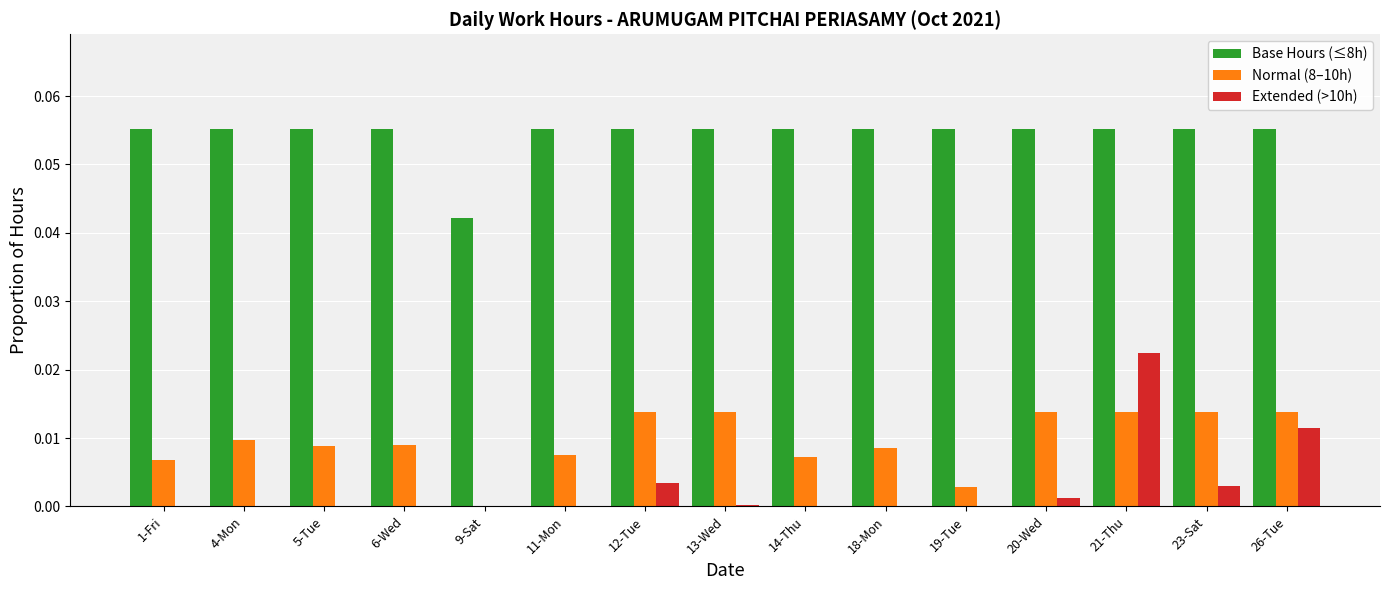

How many series are shown in this chart?

3